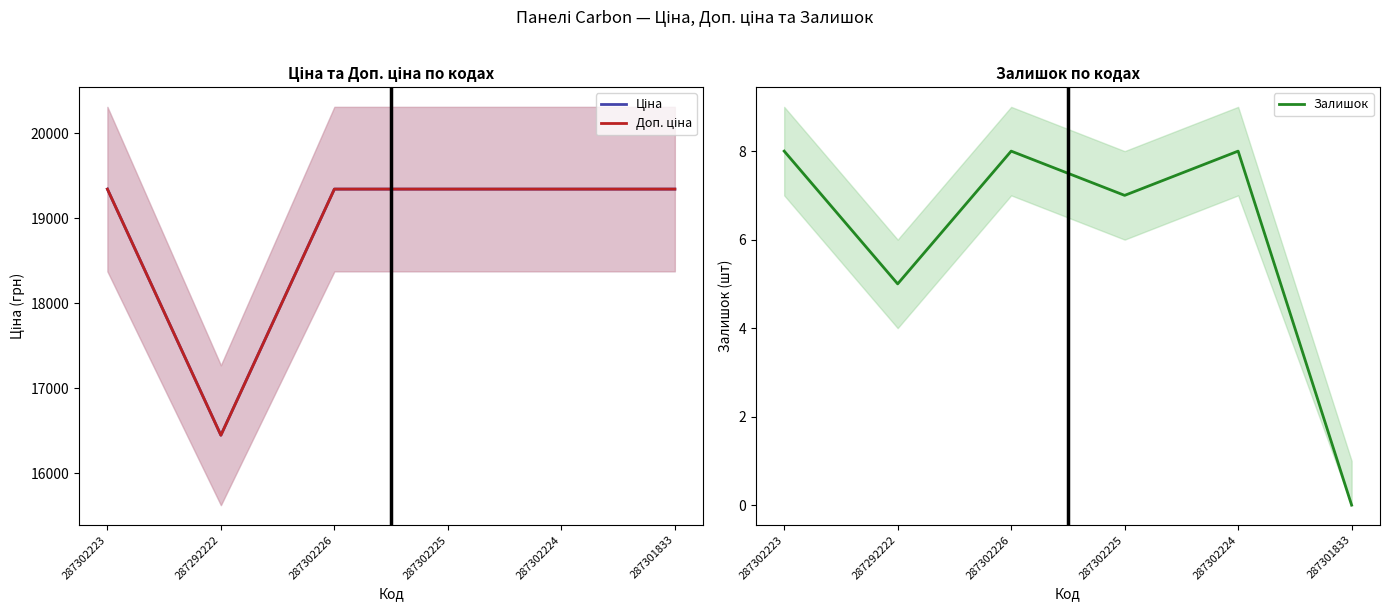

Reading right to left, what are all the values shown in this chart?

Ціна: 287301833=19343.1	287302224=19343.1	287302225=19343.1	287302226=19343.1	287292222=16448.2	287302223=19343.1
Доп. ціна: 287301833=19343.1	287302224=19343.1	287302225=19343.1	287302226=19343.1	287292222=16448.2	287302223=19343.1
Залишок: 287301833=0.0	287302224=8.0	287302225=7.0	287302226=8.0	287292222=5.0	287302223=8.0